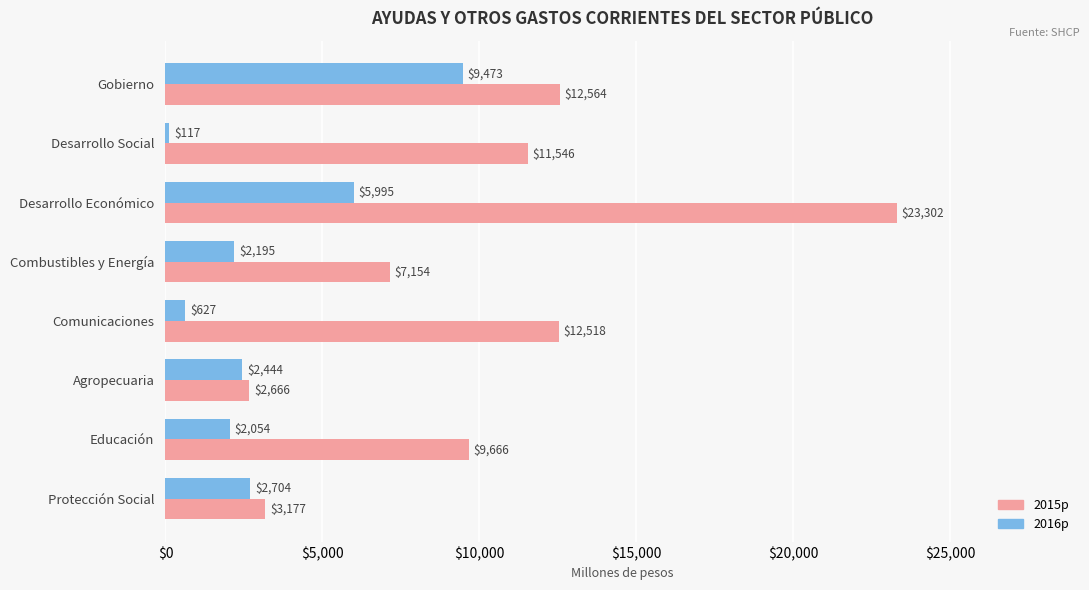

Where is 2016p nearest to the value 4794?

Desarrollo Económico